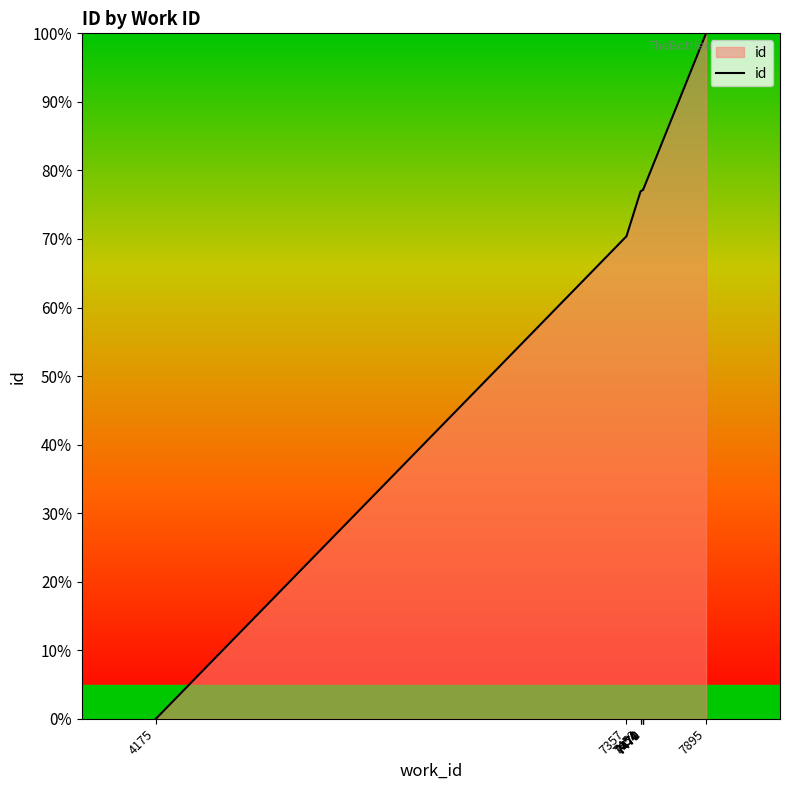

Rank the categories by value from lowest to highest.

4175, 7357, 7452, 7454, 7470, 7470, 7470, 7471, 7471, 7895